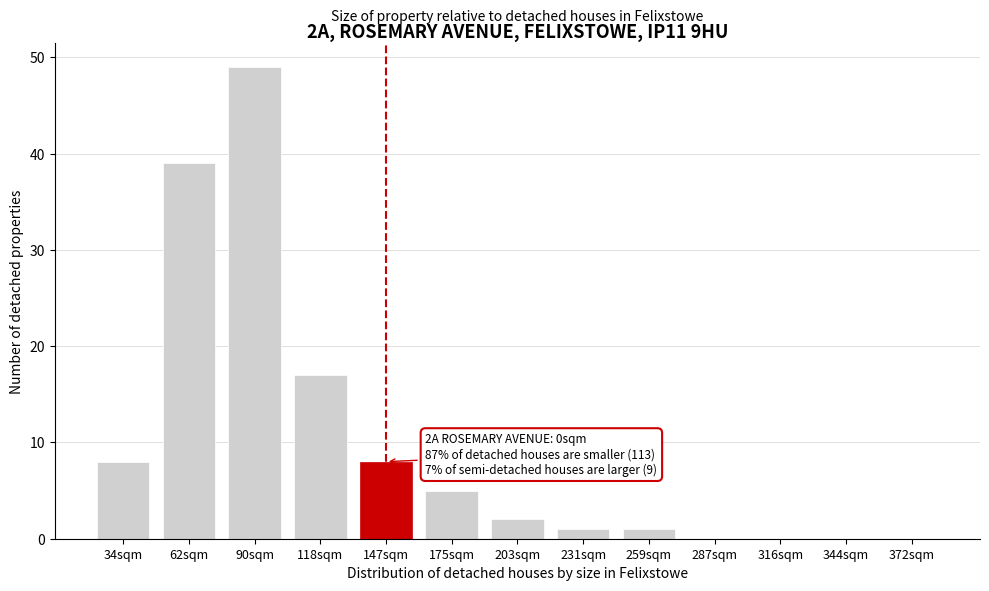

Reading left to right, transcribe all the data shown in this chart.

34sqm=8	62sqm=39	90sqm=49	118sqm=17	147sqm=8	175sqm=5	203sqm=2	231sqm=1	259sqm=1	287sqm=0	316sqm=0	344sqm=0	372sqm=0